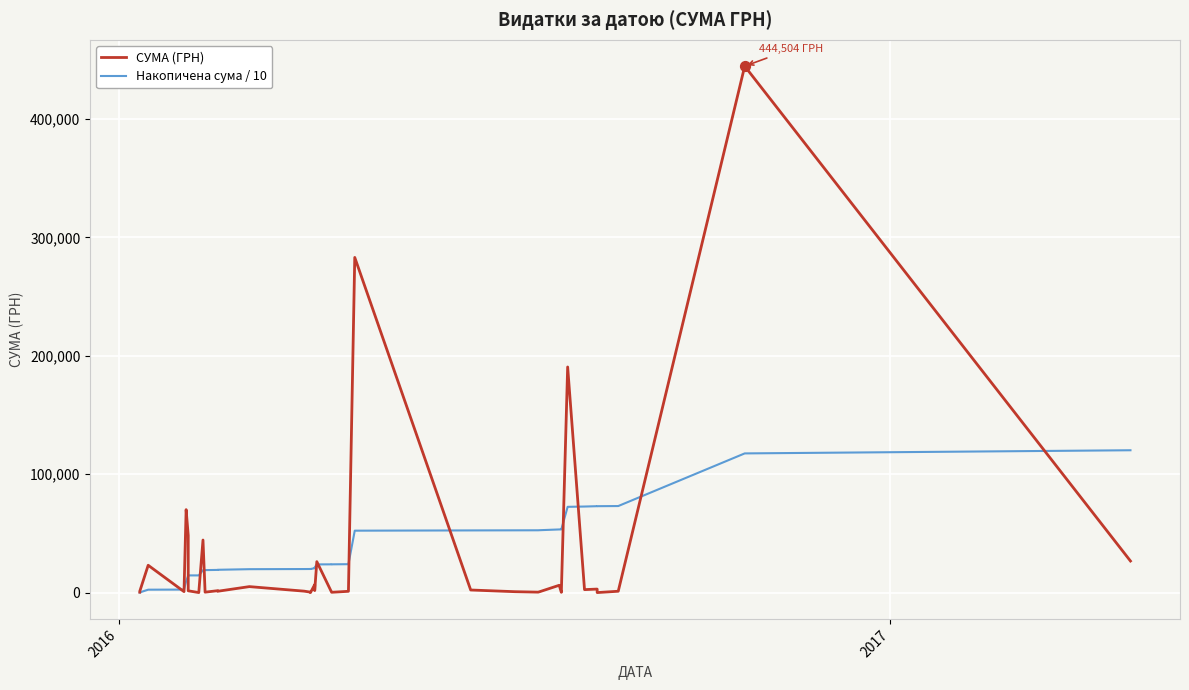

What are all the series names shown in the legend?

СУМА (ГРН), Накопичена сума / 10